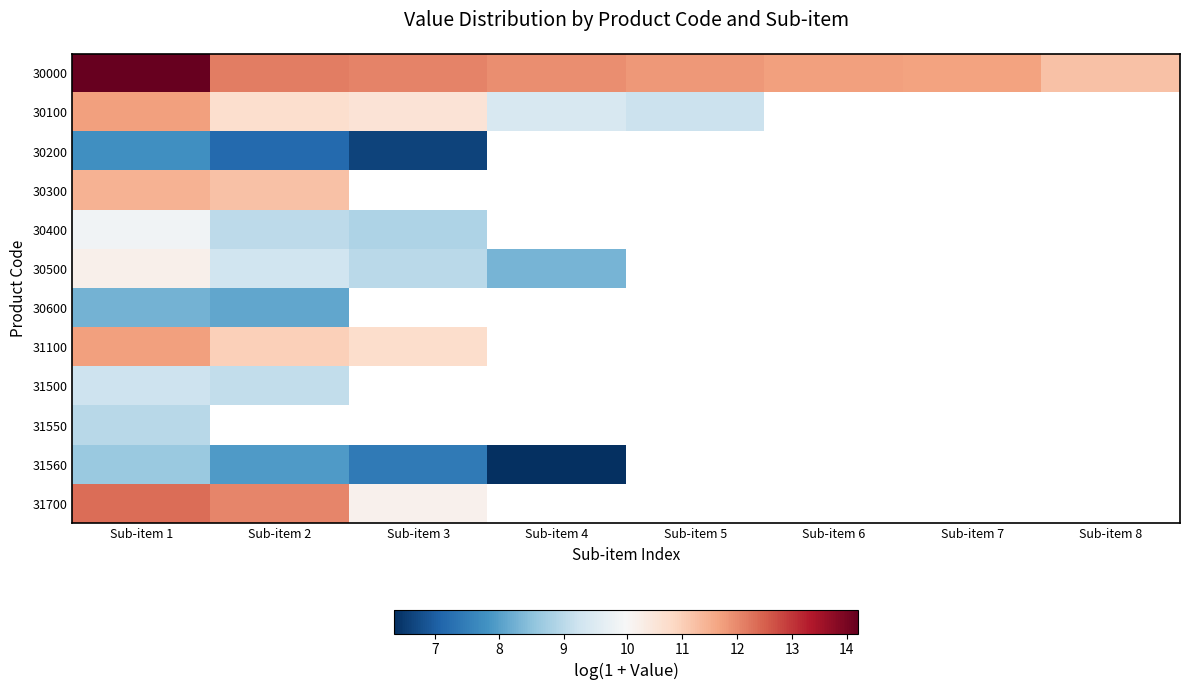

What value does the 30100 series have at Sub-item 5?

9.2